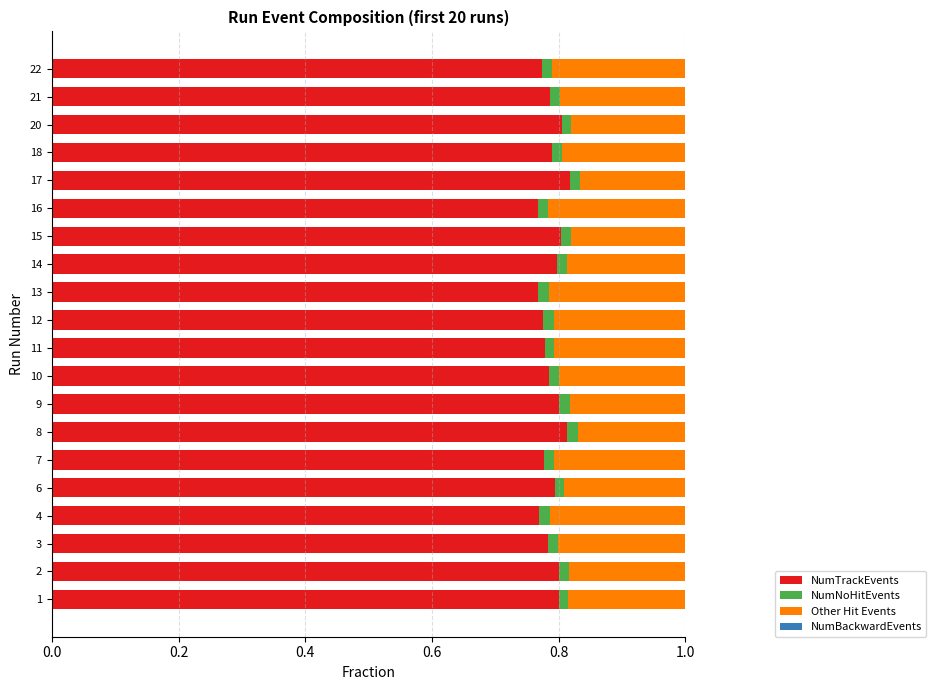

Is it true that NumTrackEvents equals 1.1 at 16?

False